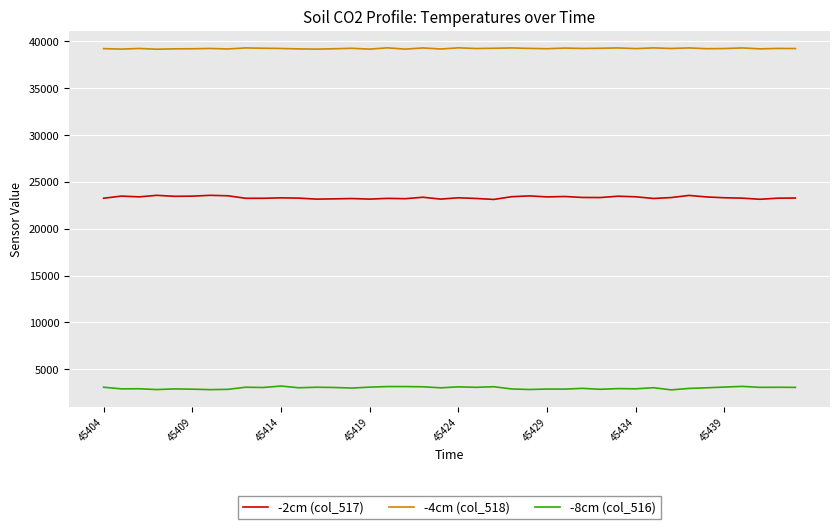

What is the maximum value for -8cm (col_516)?

3210